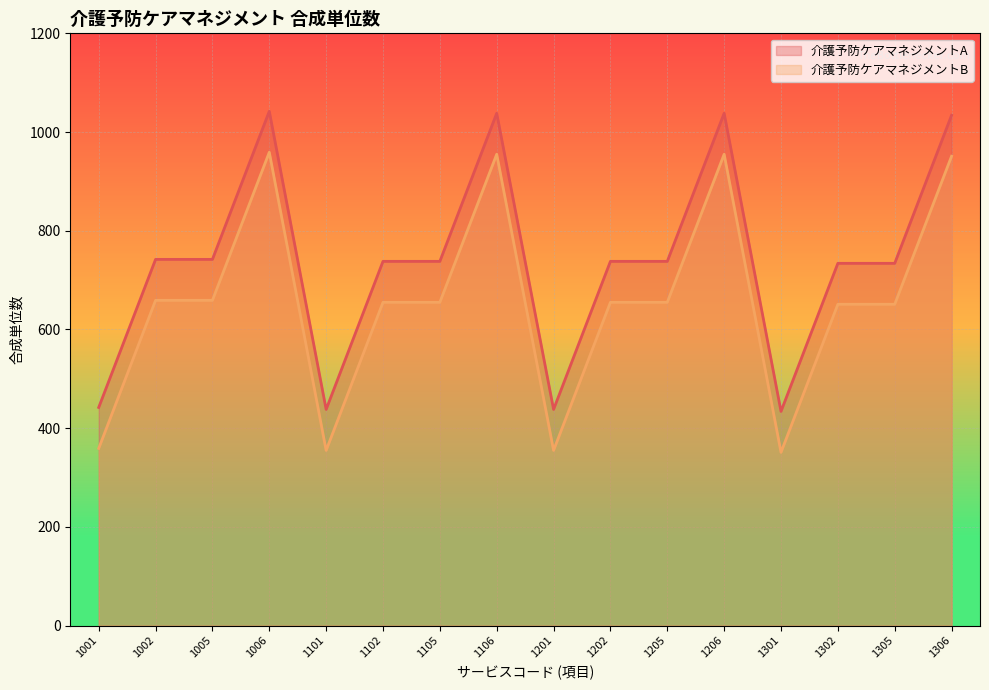

Is the value of 介護予防ケアマネジメントB at 1002 greater than the value of 介護予防ケアマネジメントA at 1305?

No